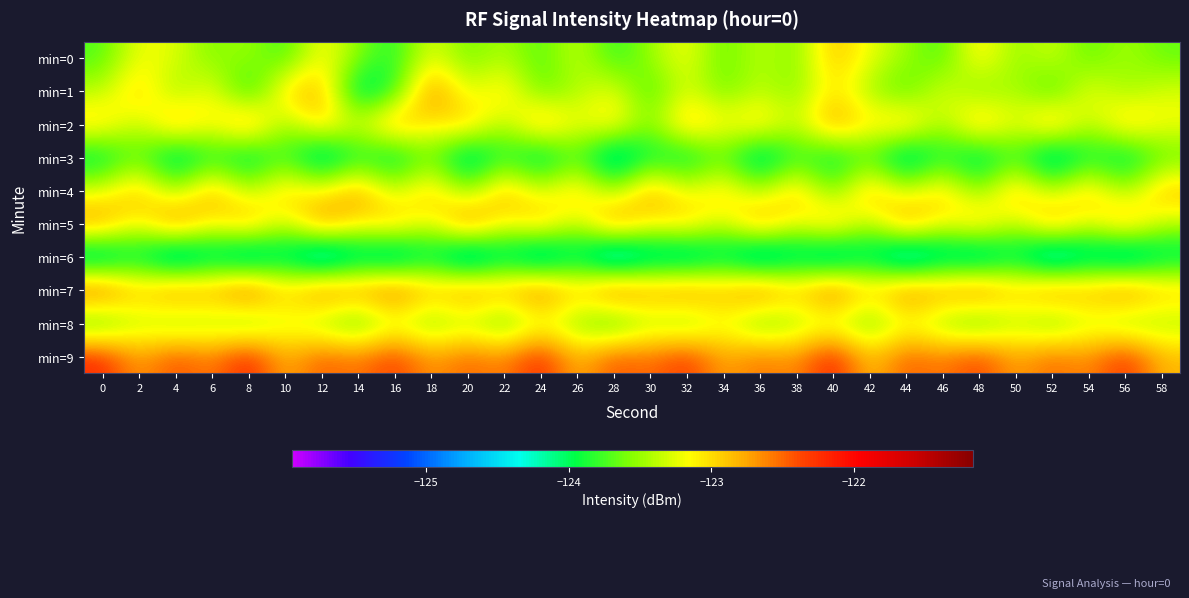

Reading left to right, list all the values displayed in this chart.

min=0: 0=-123.7	2=-123.2	4=-123.2	6=-123.6	8=-123.5	10=-123.8	12=-123.1	14=-123.5	16=-123.9	18=-123.2	20=-123.7	22=-123.4	24=-123.8	26=-123.3	28=-123.8	30=-123.5	32=-123.2	34=-123.7	36=-123.3	38=-123.6	40=-122.8	42=-123.2	44=-123.5	46=-123.8	48=-123.0	50=-123.5	52=-123.3	54=-123.7	56=-123.4	58=-123.7
min=1: 0=-123.4	2=-122.9	4=-123.6	6=-123.1	8=-124.0	10=-123.0	12=-122.8	14=-124.2	16=-123.9	18=-122.5	20=-123.3	22=-123.0	24=-123.7	26=-123.4	28=-123.2	30=-123.8	32=-123.2	34=-123.7	36=-123.4	38=-123.6	40=-123.0	42=-123.5	44=-123.8	46=-123.2	48=-123.6	50=-123.4	52=-123.9	54=-123.2	56=-123.5	58=-123.3
min=2: 0=-122.9	2=-123.4	4=-122.7	6=-123.2	8=-122.6	10=-123.5	12=-122.9	14=-123.3	16=-122.7	18=-123.1	20=-122.8	22=-123.5	24=-122.7	26=-123.2	28=-123.0	30=-123.6	32=-122.8	34=-123.1	36=-122.9	38=-123.4	40=-122.7	42=-123.1	44=-122.8	46=-123.5	48=-122.8	50=-123.3	52=-122.7	54=-123.4	56=-122.9	58=-123.2
min=3: 0=-124.1	2=-123.7	4=-124.3	6=-123.9	8=-124.2	10=-123.7	12=-124.5	14=-123.9	16=-124.2	18=-123.6	20=-124.4	22=-123.8	24=-124.3	26=-123.7	28=-124.5	30=-124.0	32=-124.1	34=-123.7	36=-124.4	38=-123.8	40=-124.1	42=-123.8	44=-124.4	46=-123.9	48=-124.2	50=-123.8	52=-124.5	54=-123.9	56=-124.2	58=-123.7
min=4: 0=-123.3	2=-122.8	4=-123.5	6=-122.7	8=-123.4	10=-122.9	12=-123.2	14=-122.7	16=-123.4	18=-122.8	20=-123.6	22=-122.8	24=-123.3	26=-122.9	28=-123.5	30=-122.7	32=-123.3	34=-122.9	36=-123.5	38=-122.8	40=-123.7	42=-122.8	44=-123.4	46=-122.9	48=-123.6	50=-122.8	52=-123.5	54=-122.9	56=-123.5	58=-122.8
min=5: 0=-122.6	2=-123.2	4=-122.5	6=-123.1	8=-122.7	10=-123.4	12=-122.6	14=-123.1	16=-122.8	18=-123.3	20=-122.4	22=-123.2	24=-122.8	26=-123.4	28=-122.5	30=-123.1	32=-122.9	34=-123.3	36=-122.6	38=-123.2	40=-122.8	42=-123.5	44=-122.6	46=-123.2	48=-122.8	50=-123.4	52=-122.7	54=-123.3	56=-122.7	58=-123.4
min=6: 0=-124.5	2=-124.1	4=-124.7	6=-124.3	8=-124.6	10=-124.2	12=-124.8	14=-124.3	16=-124.6	18=-124.1	20=-124.8	22=-124.2	24=-124.7	26=-124.1	28=-124.9	30=-124.4	32=-124.5	34=-124.2	36=-124.7	38=-124.3	40=-124.6	42=-124.2	44=-124.8	46=-124.4	48=-124.6	50=-124.1	52=-124.8	54=-124.3	56=-124.7	58=-124.2
min=7: 0=-122.3	2=-122.9	4=-122.5	6=-122.7	8=-122.3	10=-123.0	12=-122.5	14=-122.6	16=-122.4	18=-122.8	20=-122.6	22=-122.7	24=-122.4	26=-122.9	28=-122.3	30=-122.7	32=-122.5	34=-122.8	36=-122.4	38=-122.9	40=-122.4	42=-122.9	44=-122.5	46=-122.7	48=-122.4	50=-122.9	52=-122.5	54=-122.8	56=-122.5	58=-122.8
min=8: 0=-123.8	2=-123.4	4=-123.6	6=-123.5	8=-123.7	10=-123.3	12=-123.5	14=-123.8	16=-123.4	18=-123.6	20=-123.4	22=-123.8	24=-123.3	26=-123.6	28=-123.9	30=-123.5	32=-123.7	34=-123.2	36=-123.7	38=-123.5	40=-123.4	42=-123.7	44=-123.3	46=-123.6	48=-123.8	50=-123.4	52=-123.7	54=-123.3	56=-123.6	58=-123.5
min=9: 0=-122.2	2=-122.7	4=-122.4	6=-122.6	8=-122.2	10=-122.8	12=-122.4	14=-122.6	16=-122.3	18=-122.7	20=-122.5	22=-122.6	24=-122.2	26=-122.8	28=-122.4	30=-122.5	32=-122.3	34=-122.8	36=-122.5	38=-122.7	40=-122.1	42=-122.9	44=-122.4	46=-122.6	48=-122.3	50=-122.8	52=-122.5	54=-122.7	56=-122.2	58=-122.8